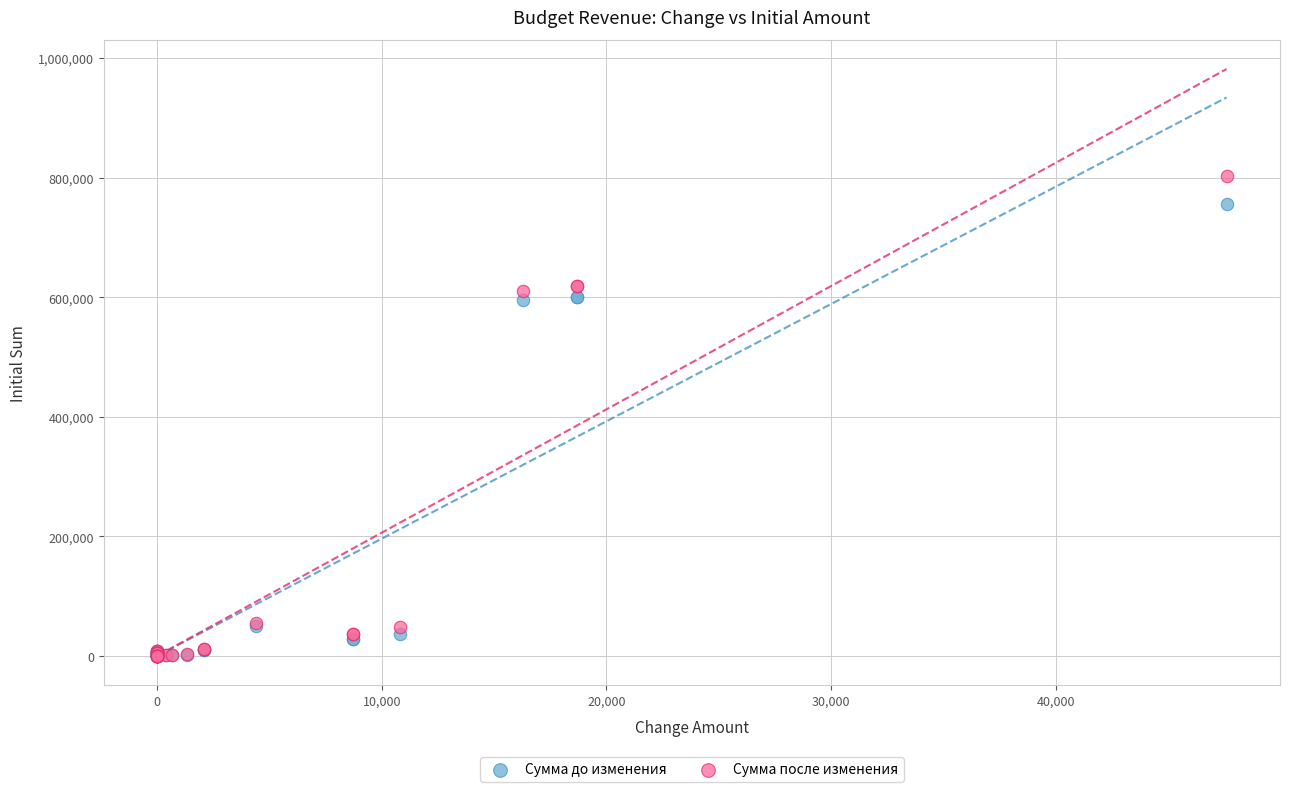

Which series has the largest Y range (max minus min)?

Сумма после изменения